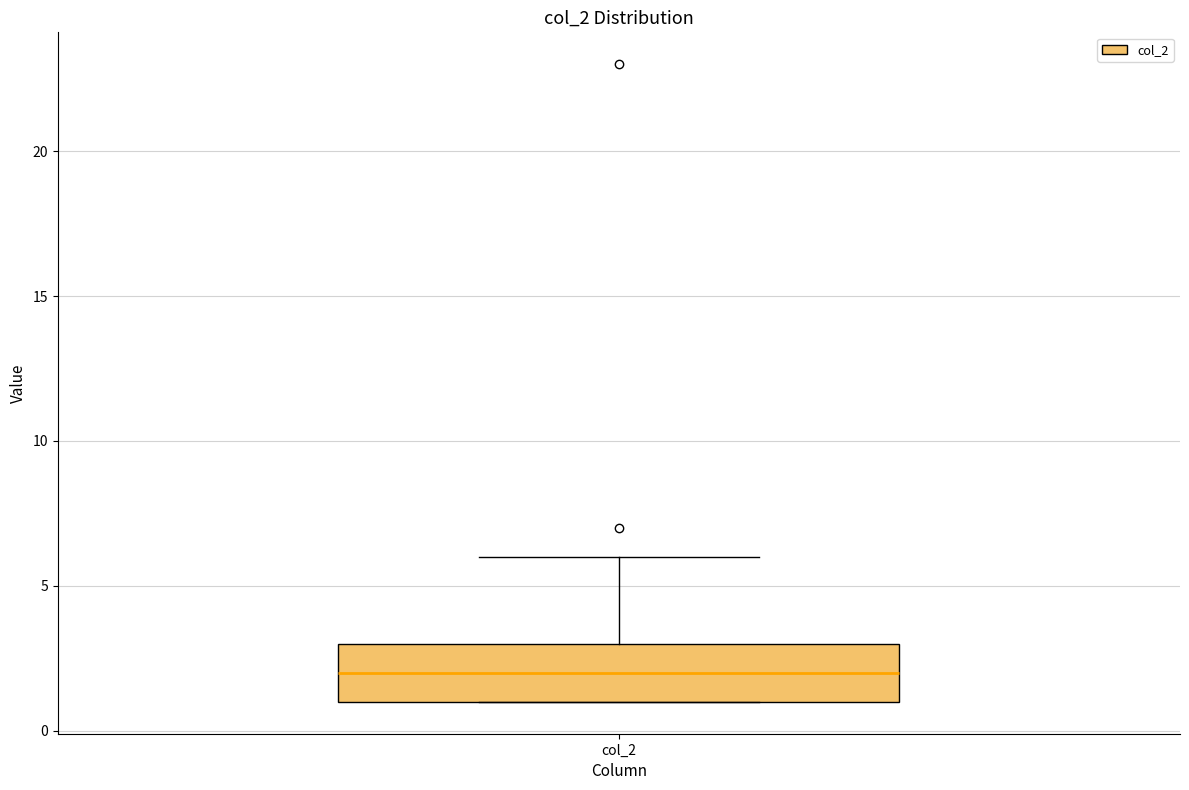

Read this box plot against the y-axis: the position of the median line, the range covered by the box, and the ends of both whiskers. The values are not printed on the chart, so give them approximately, as read against the axis.

median 2, box 1 to 3, whiskers 1 to 6